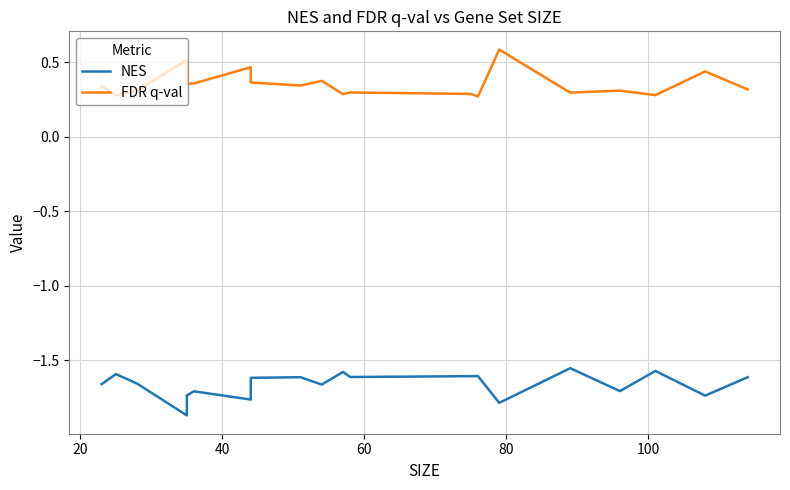

How many interior local peaks does the NES series have?

7